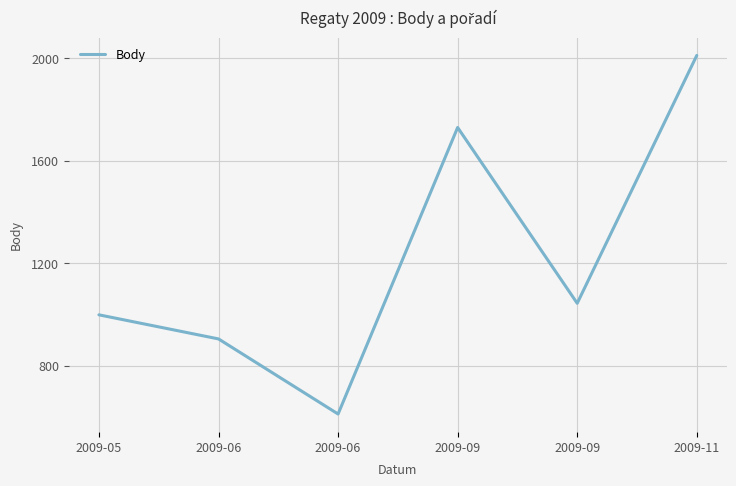

List the labels in order of value, smallest first.

2009-06, 2009-06, 2009-05, 2009-09, 2009-09, 2009-11